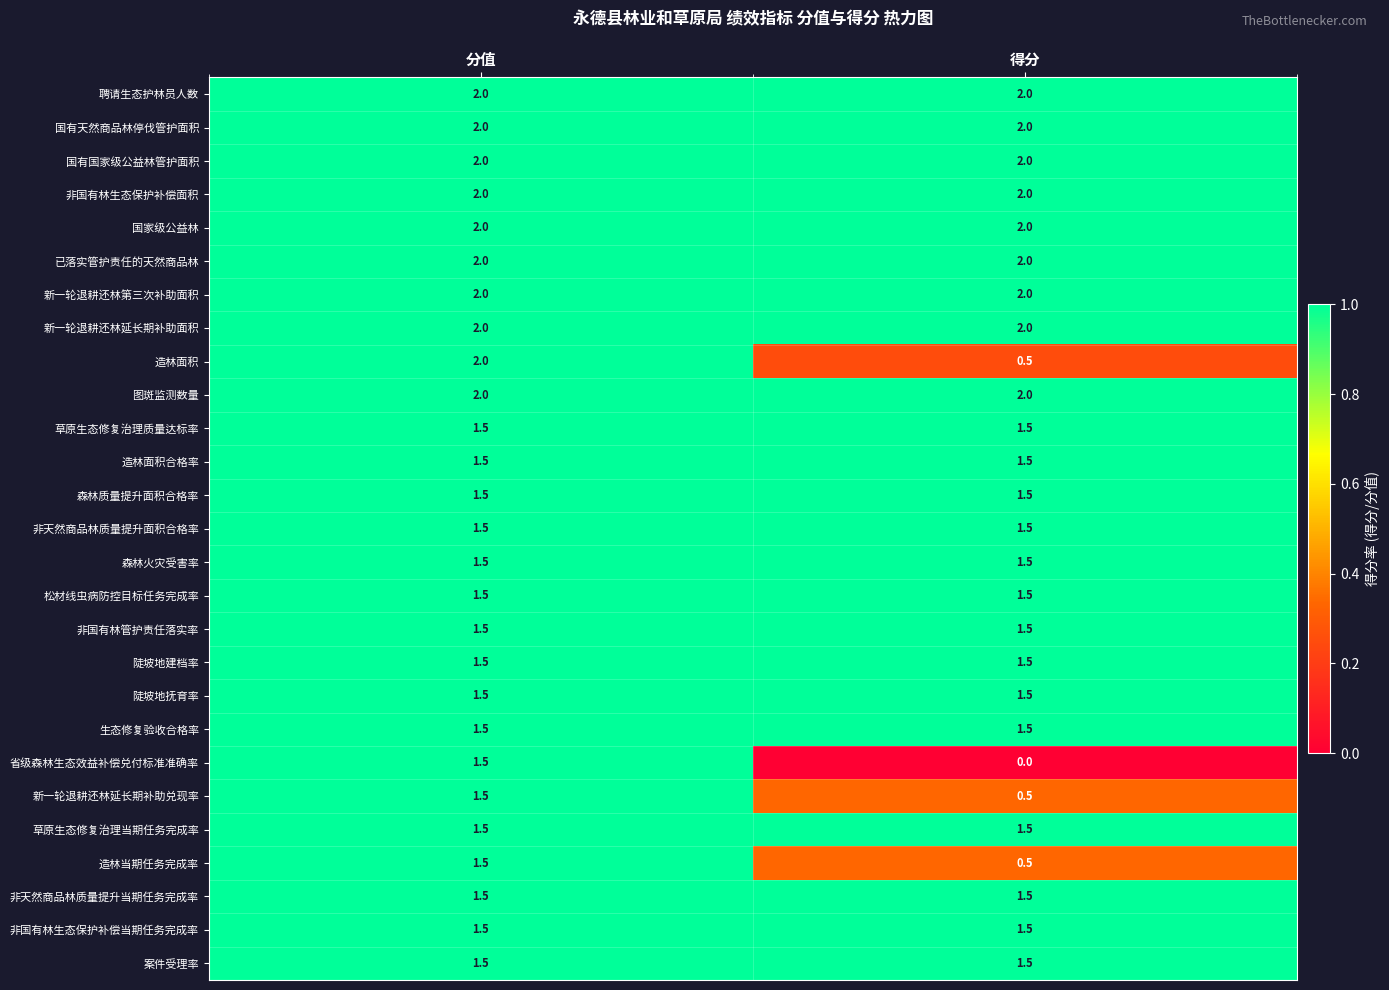

List the labels in order of 造林面积 value, largest first.

分值, 得分